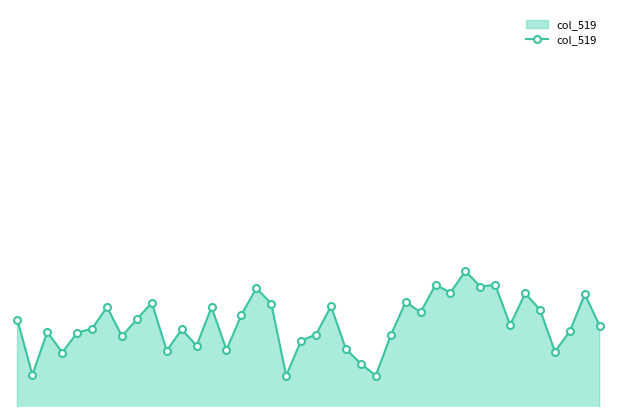

Is this an area chart (filled region under the line)?

Yes